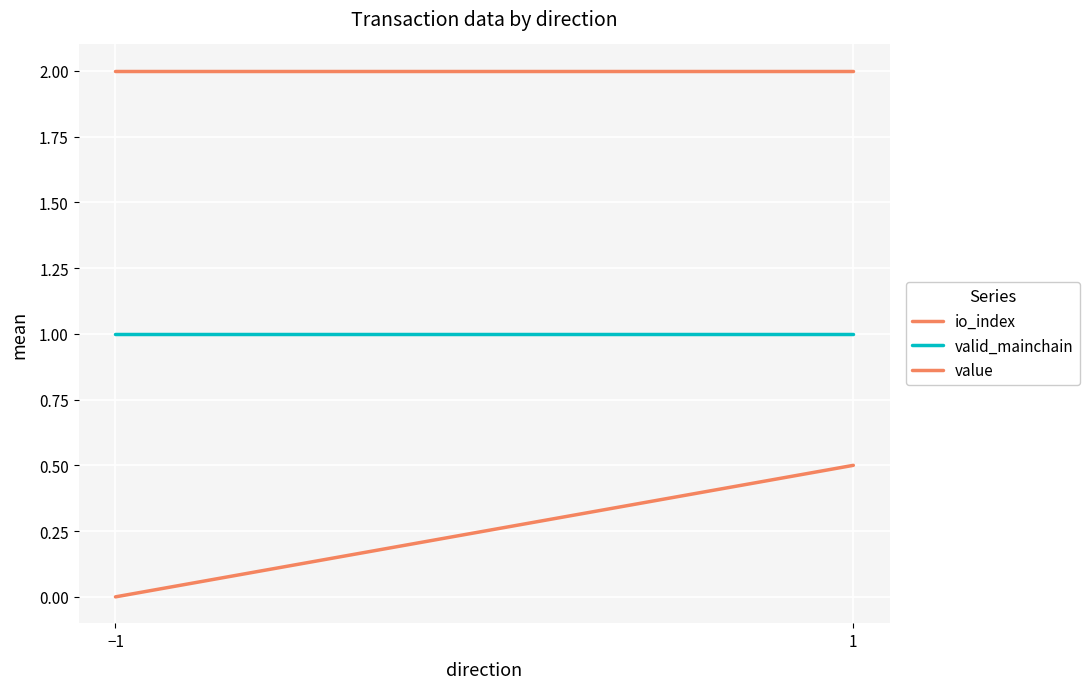

What is the difference between the highest and lowest values at 1?

1.5